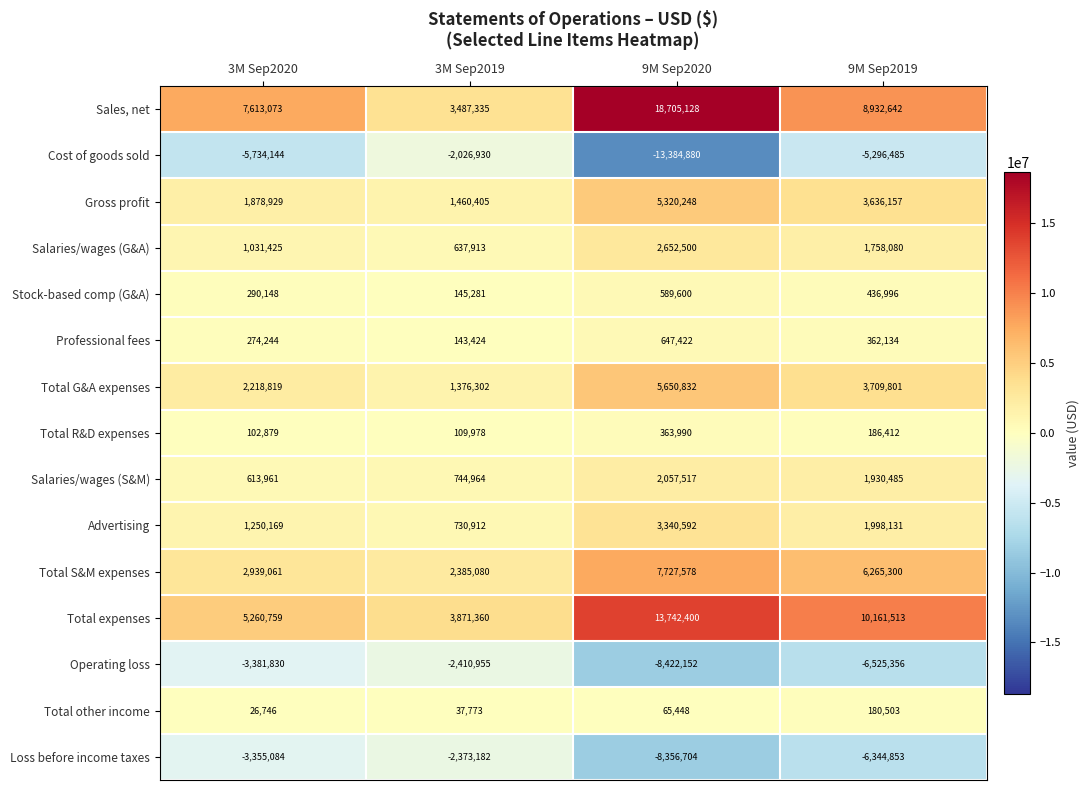

Read the Total R&D expenses value at 9M Sep2020.

363990